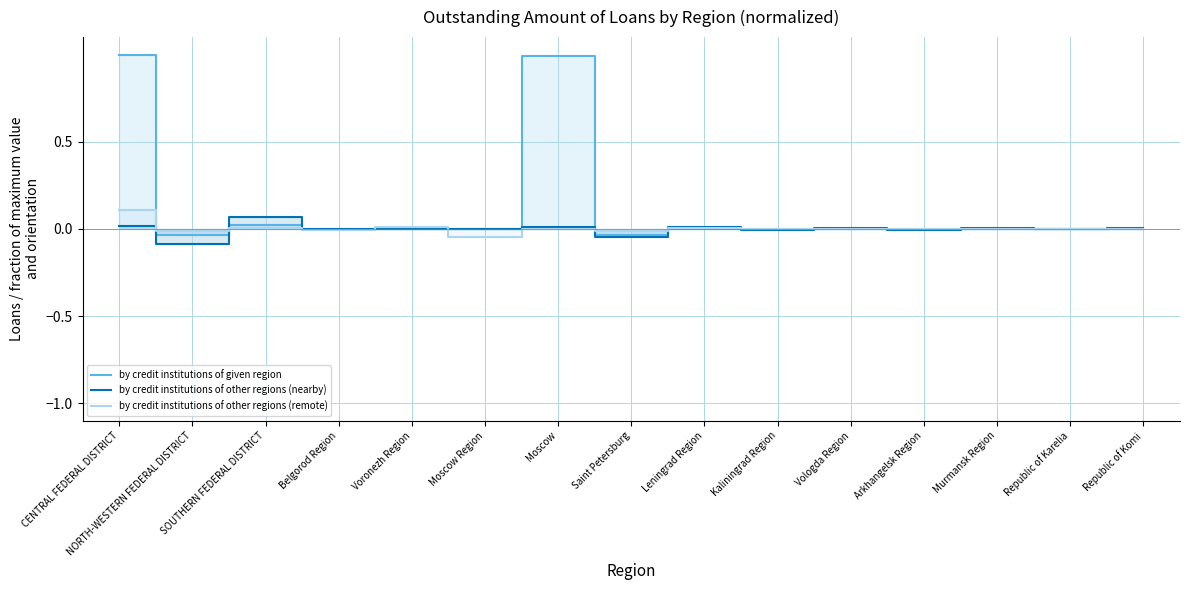

True or false: by credit institutions of other regions (remote) and by credit institutions of given region intersect in this chart.

True